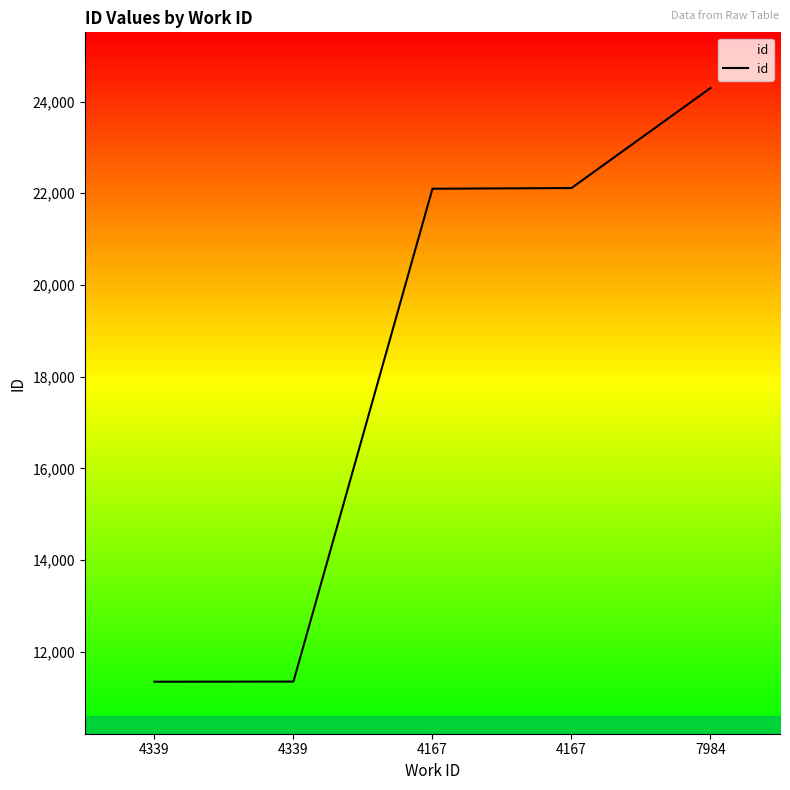

How many values are below 22099?

2